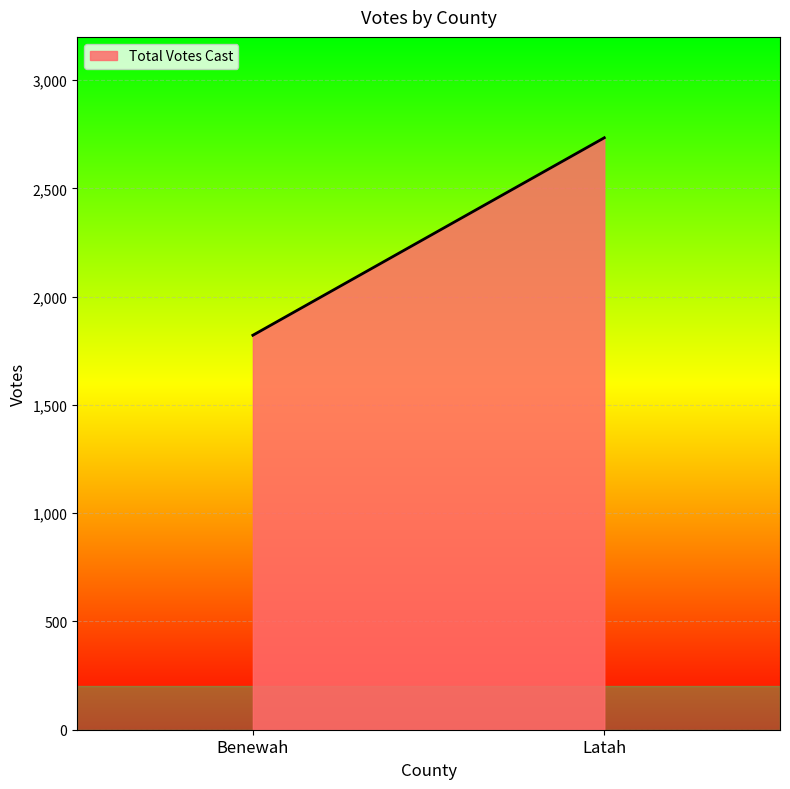

Which label corresponds to the smallest value in the chart?

Benewah